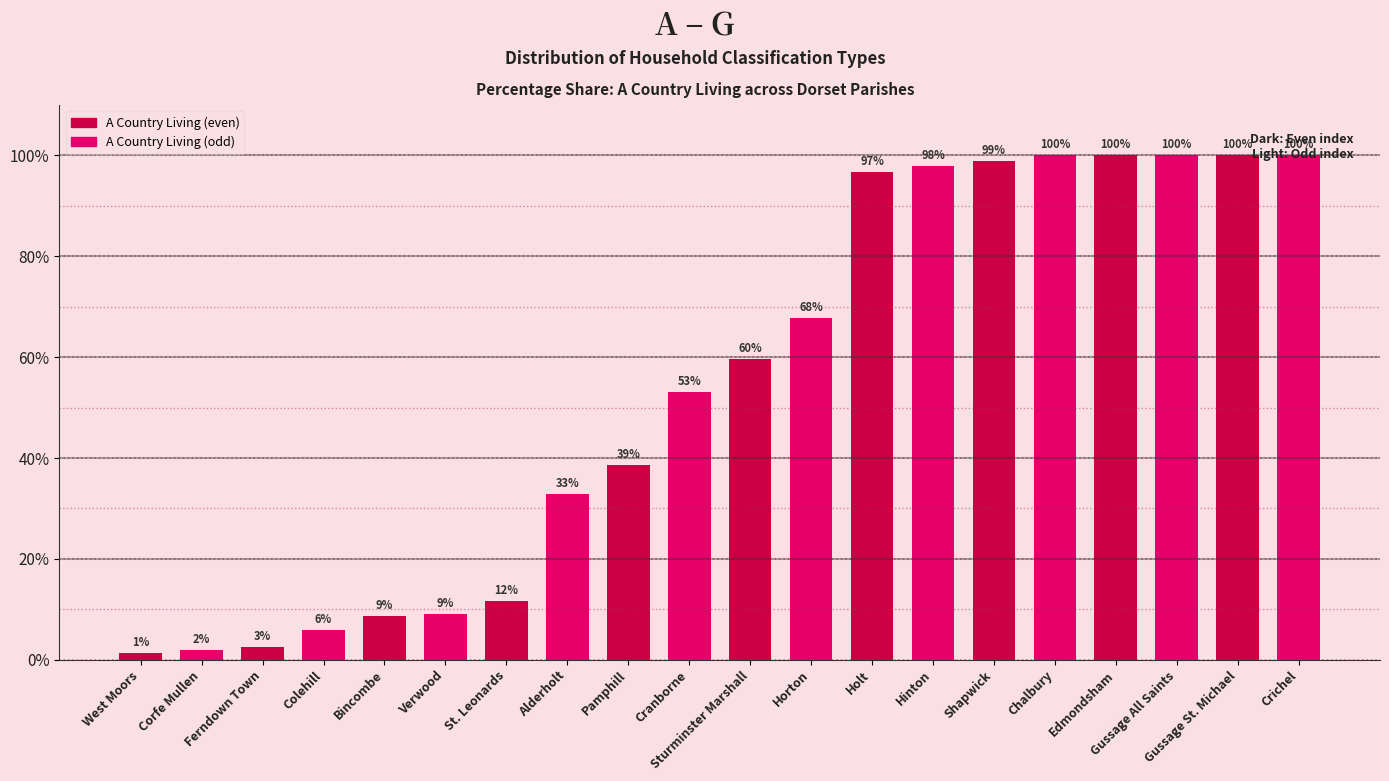

True or false: the data shows 96.7 at Holt.

True